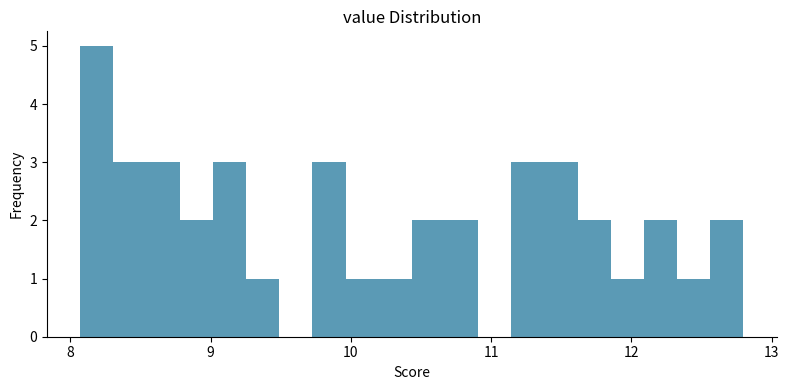

Around what value on the x-axis is the tallest bar? Give the approximate position of its centre, as read against the axis.

8.2